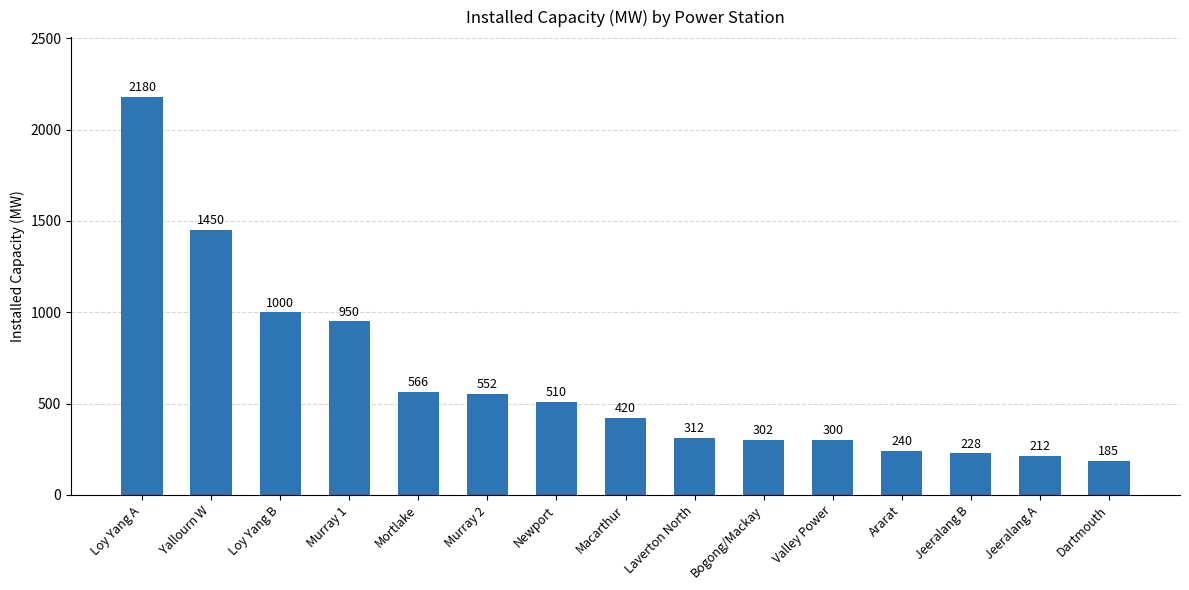

Reading left to right, transcribe all the data shown in this chart.

2180	1450	1000	950	566	552	510	420	312	302	300	240	228	212	185